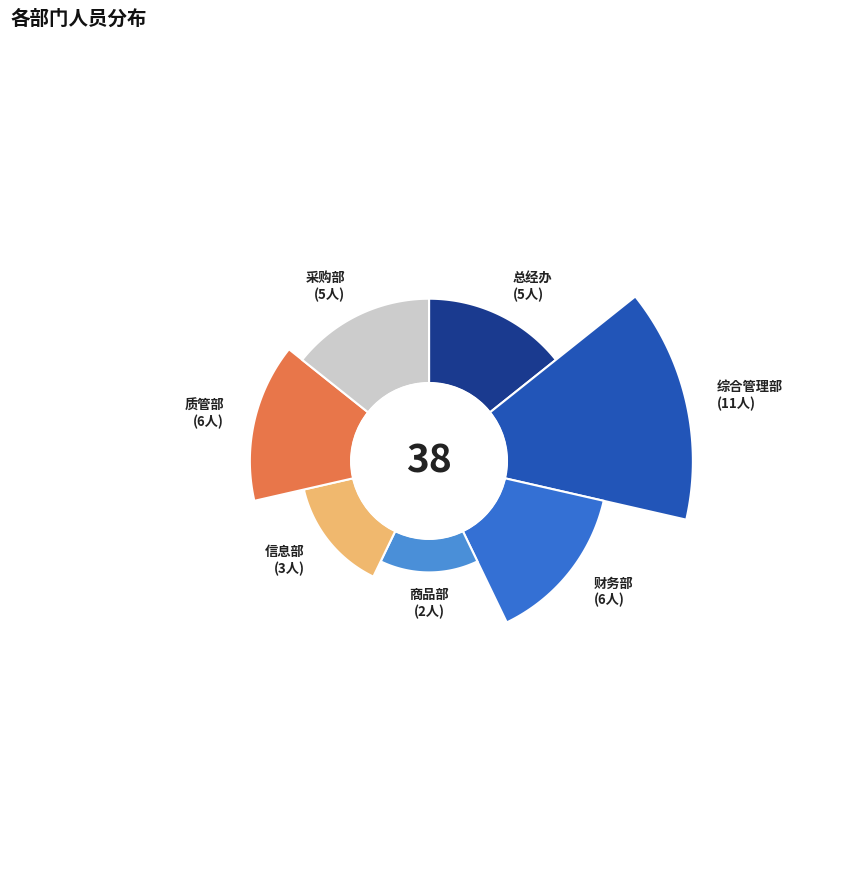

Is 财务部 the majority of the pie?

No